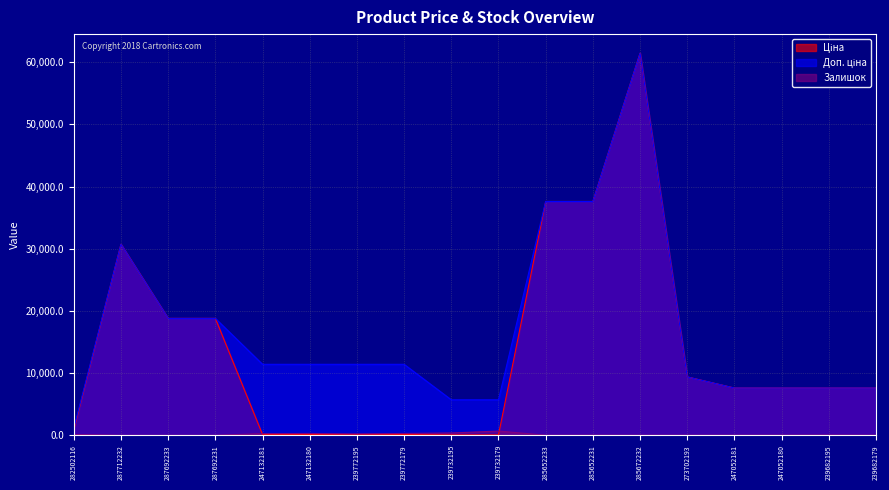

What is the difference between the Доп. ціна values at 239732179 and 239682195?

1891.5